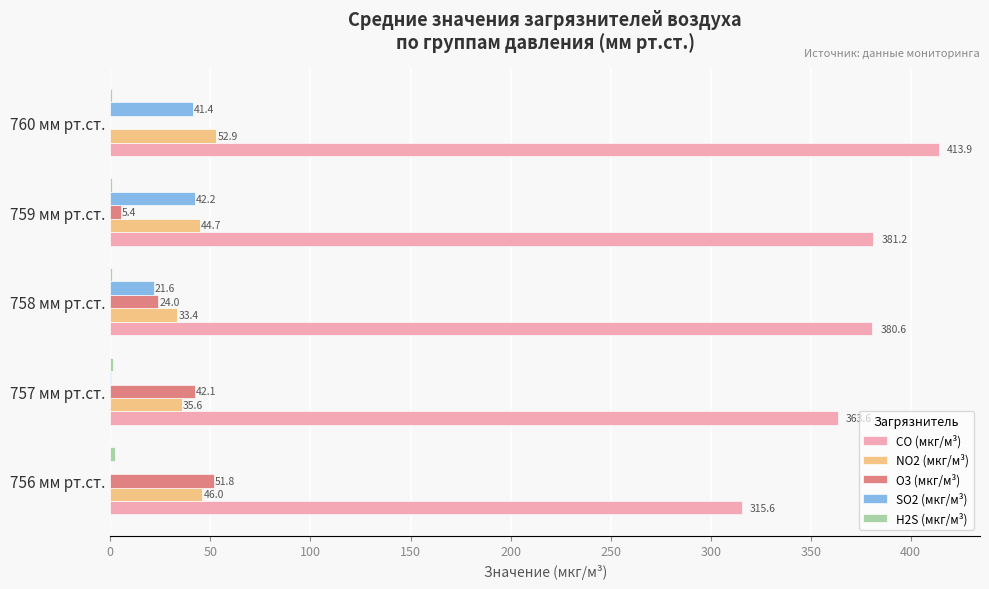

What is the sum of the NO2 (мкг/м³) values at 759 мм рт.ст. and 756 мм рт.ст.?

90.7